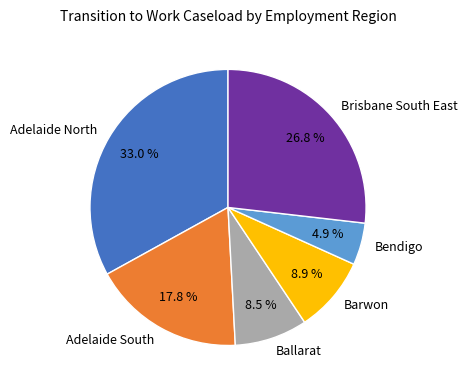

To the nearest percent, what is the average slice percentage?

17%